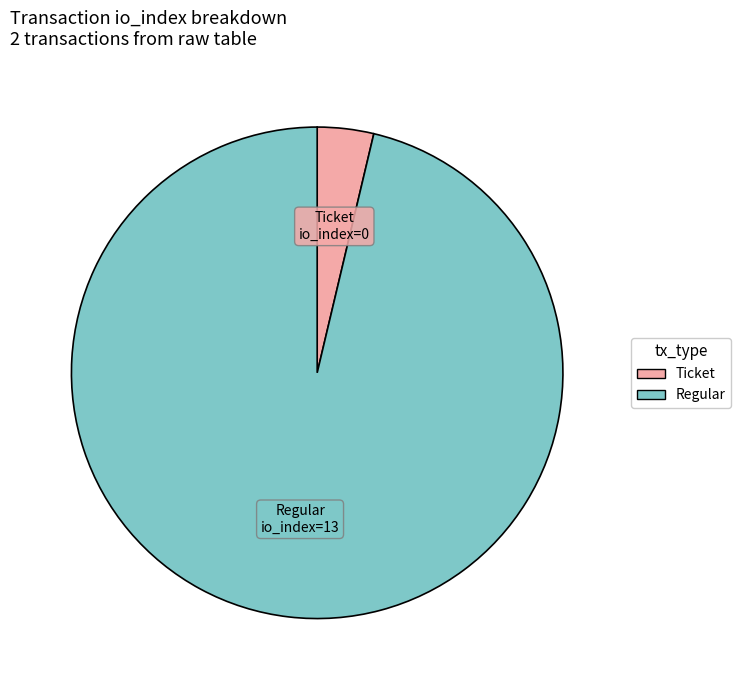

Is there any slice that represents more than half of the pie?

Yes